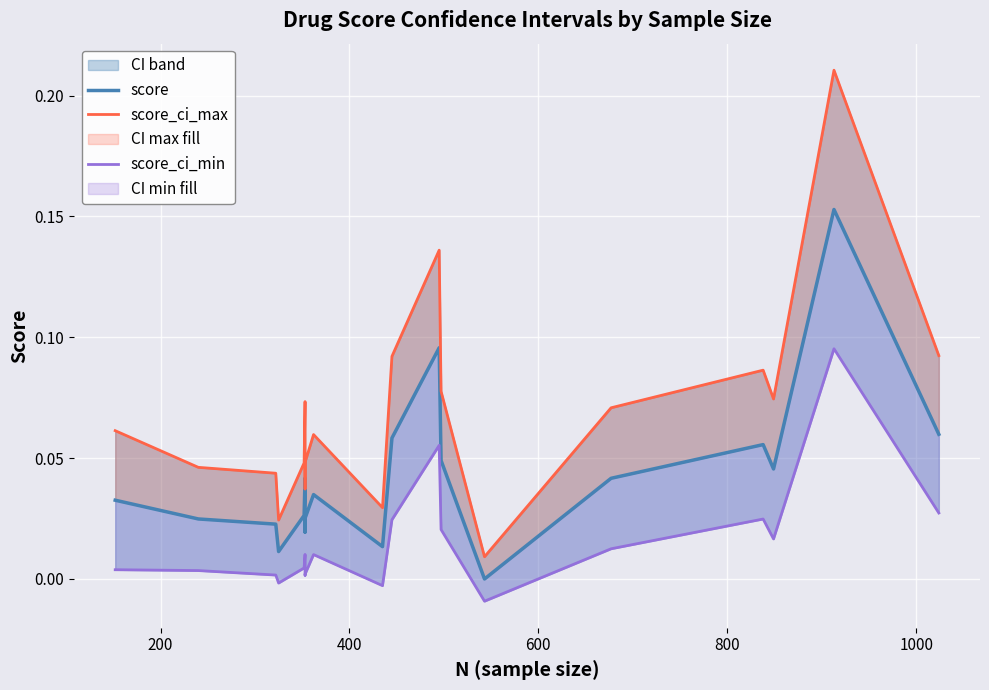

What is the difference between the maximum and minimum values in the score_ci_max series?

0.2